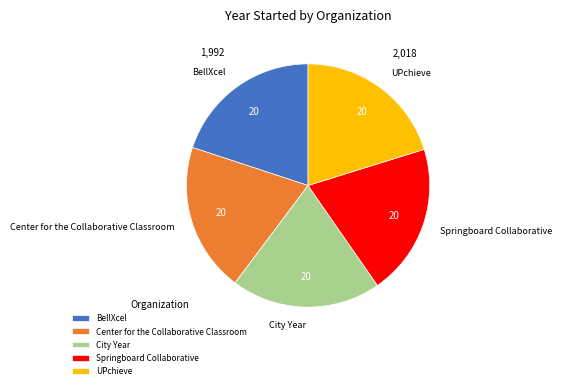

Approximately how many times larger is the value at UPchieve compared to BellXcel?

1.0